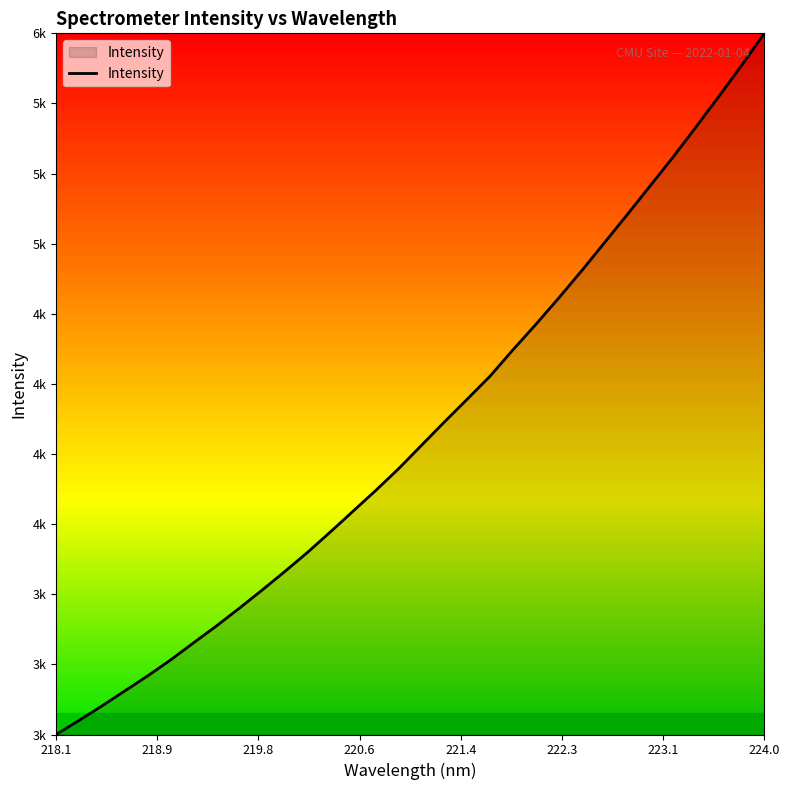

Is this an area chart (filled region under the line)?

Yes